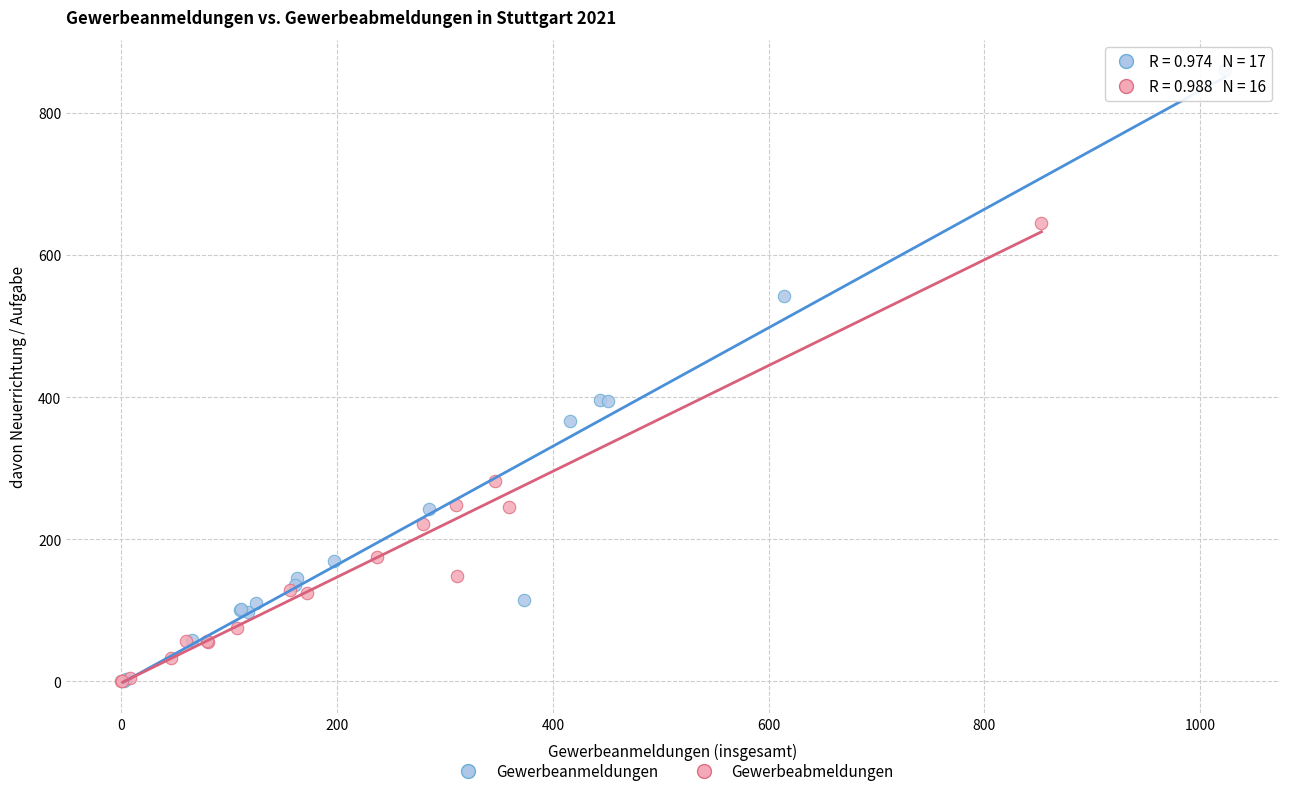

Which series contains the highest Y value?

Gewerbeanmeldungen